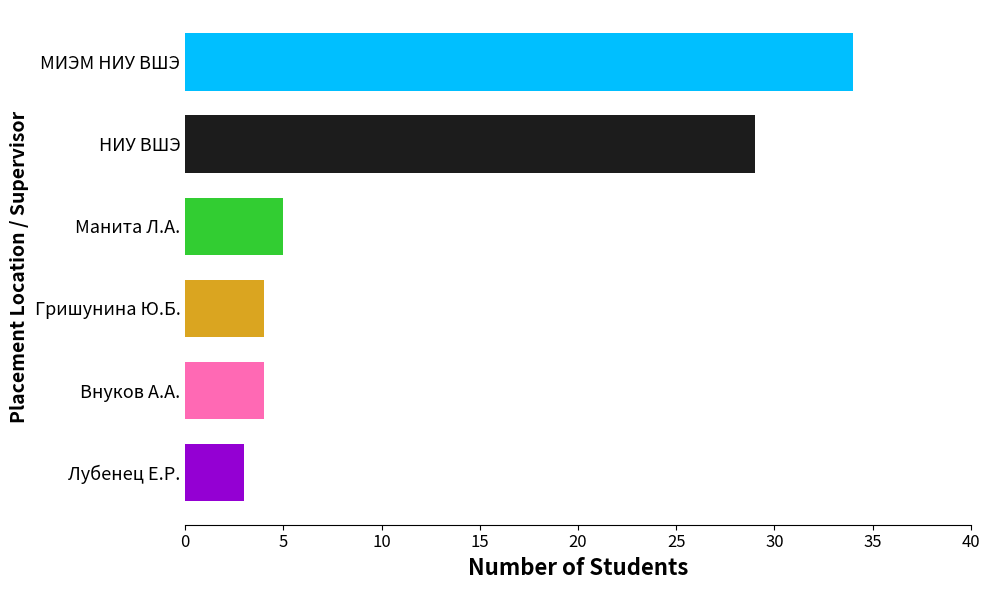

Where is the data nearest to the value 18?

НИУ ВШЭ